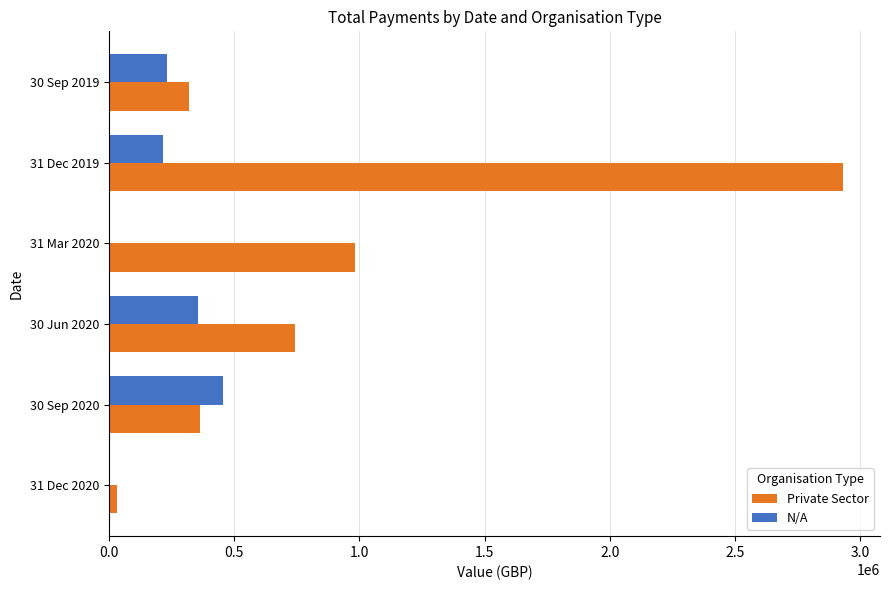

How many series are shown in this chart?

2